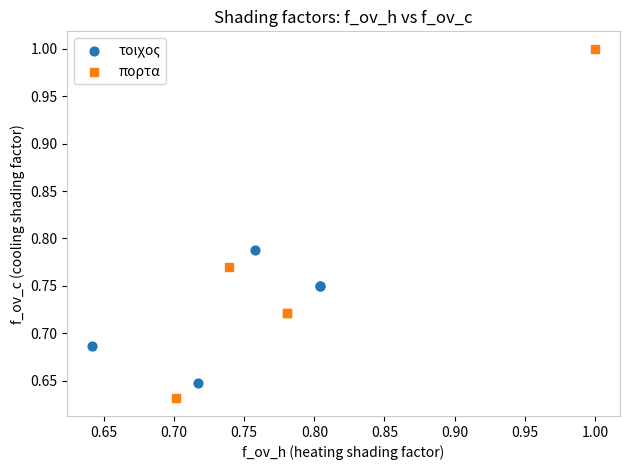

Which series contains the highest Y value?

πορτα